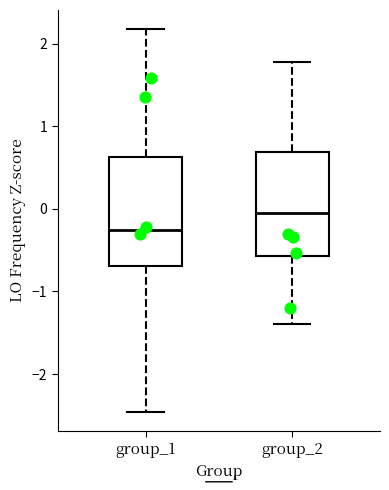

Where is the lower edge of the box for group_1 on the y-axis? The values are not printed on the chart, so give them approximately, as read against the axis.

-0.7